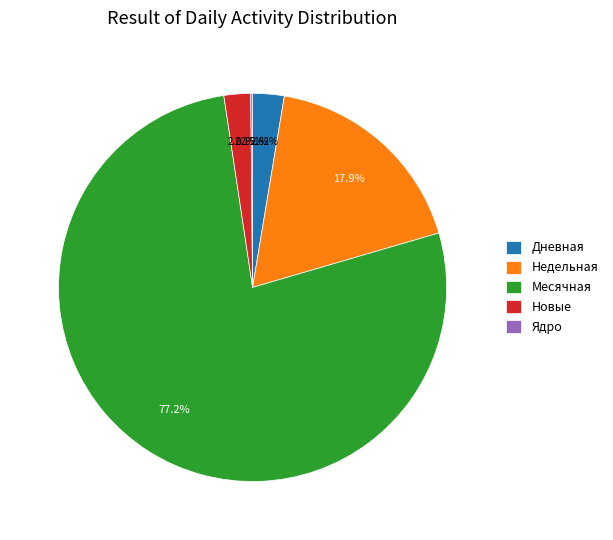

Approximately how many times larger is the value at Недельная compared to Новые?

8.0